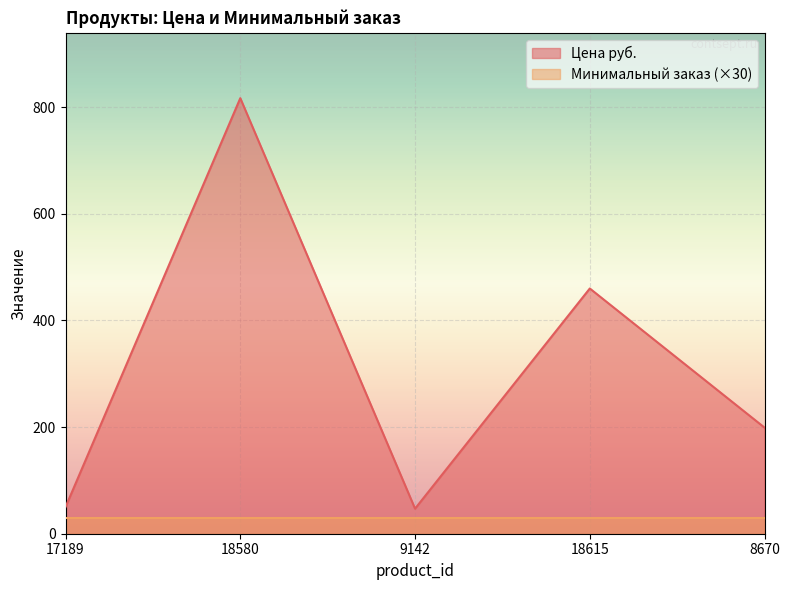

What is the difference between the maximum and minimum values in the Цена руб. series?

770